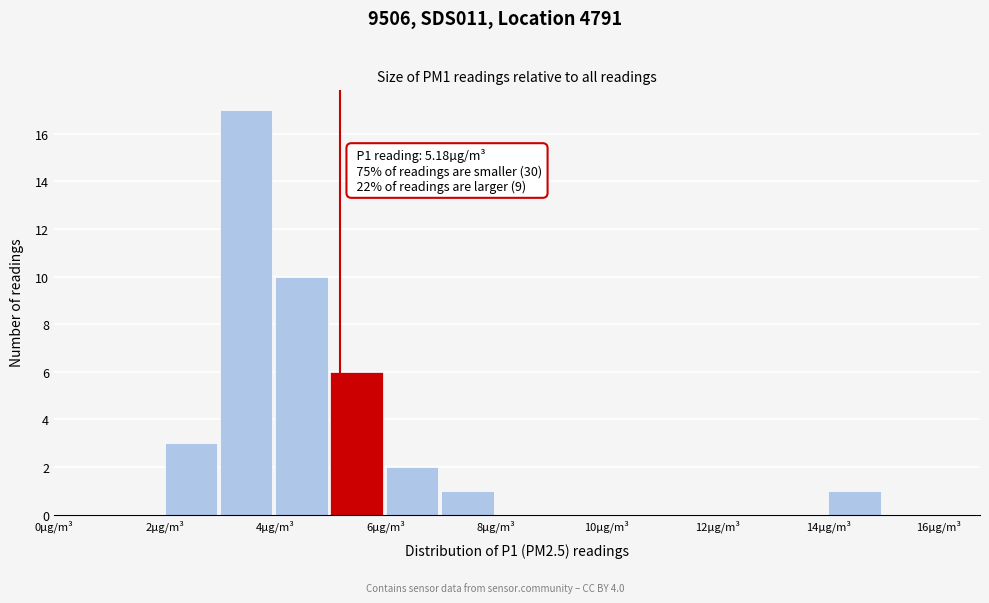

Which range on the x-axis has the tallest bar?

3 to 4